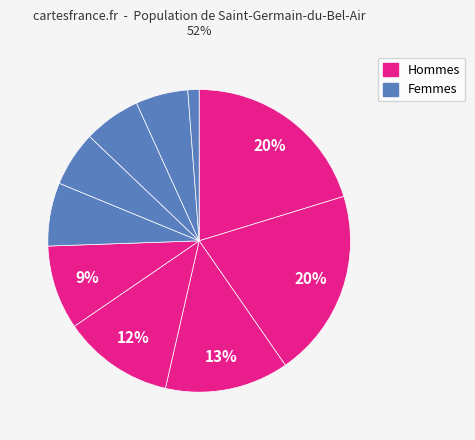

Count the number of slices in the pie.

10